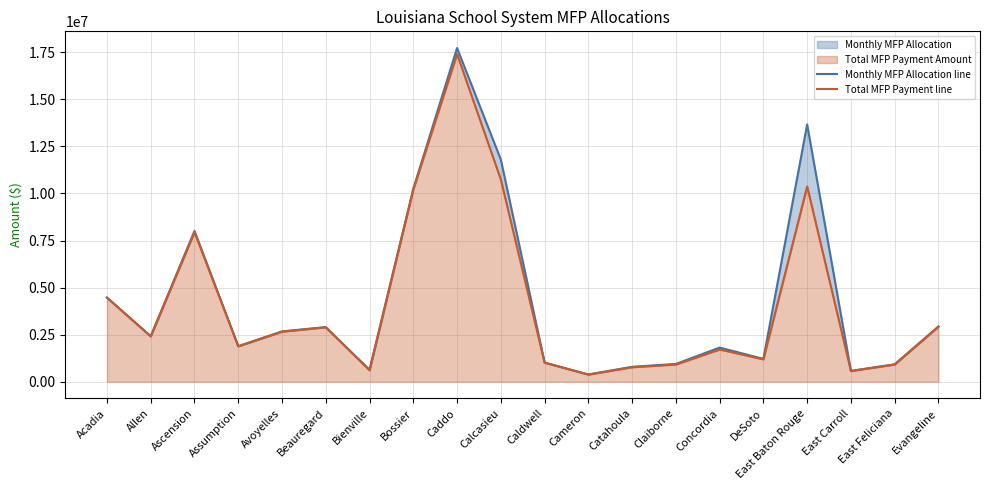

Does the chart display data point markers on the line(s)?

No